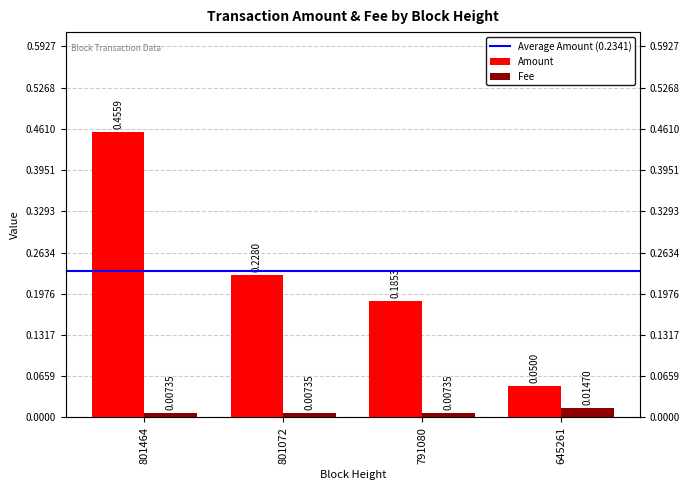

Count the number of data series in this chart.

2